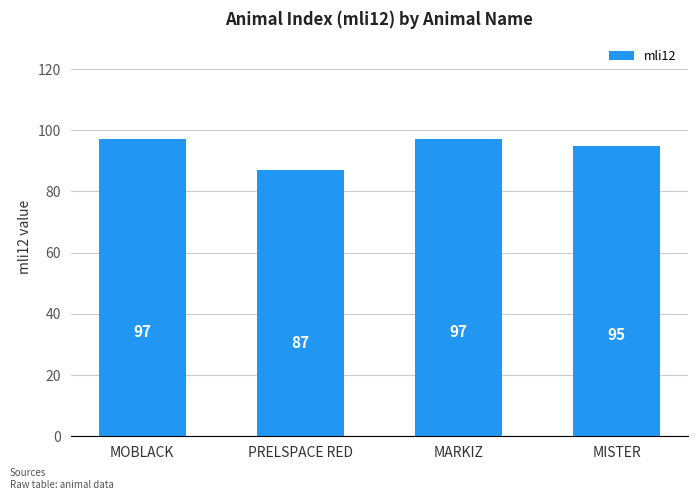

Where is the data nearest to the value 92?

MISTER